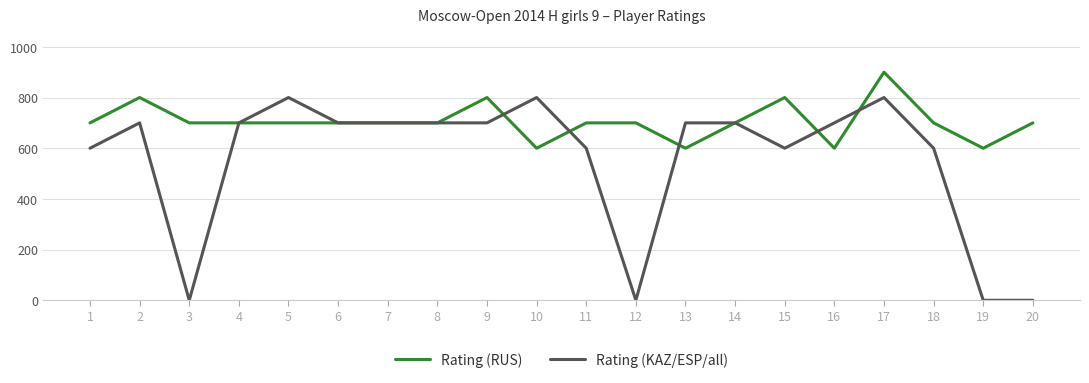

What is the greatest value displayed?

900